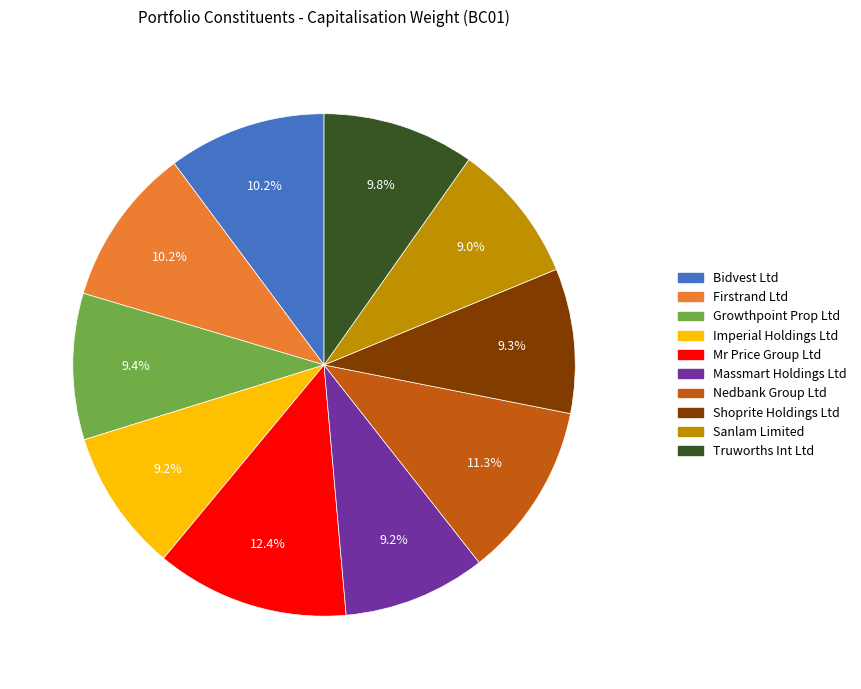

Is Bidvest Ltd the majority of the pie?

No